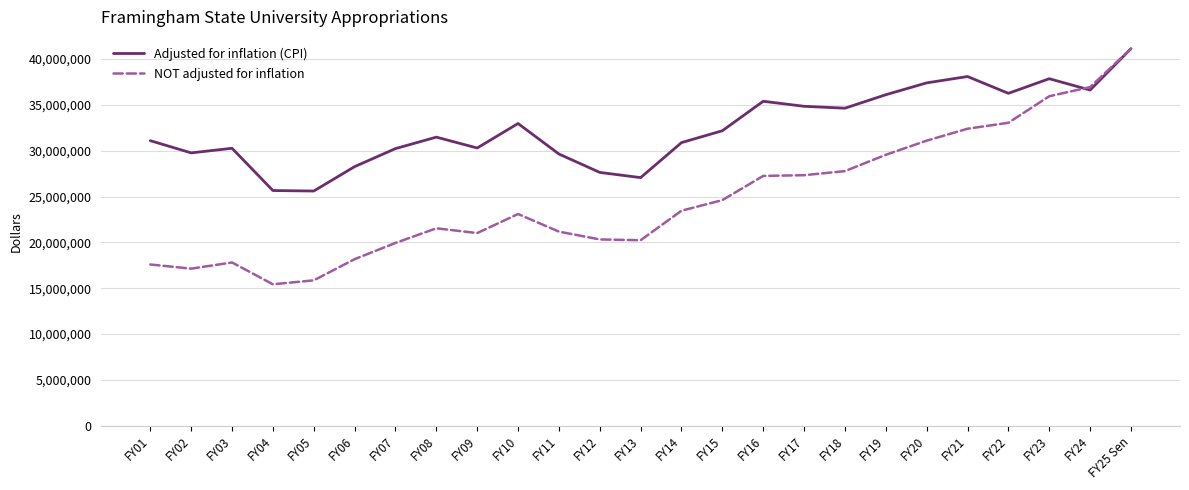

Is the value of NOT adjusted for inflation at FY06 greater than the value of Adjusted for inflation (CPI) at FY17?

No